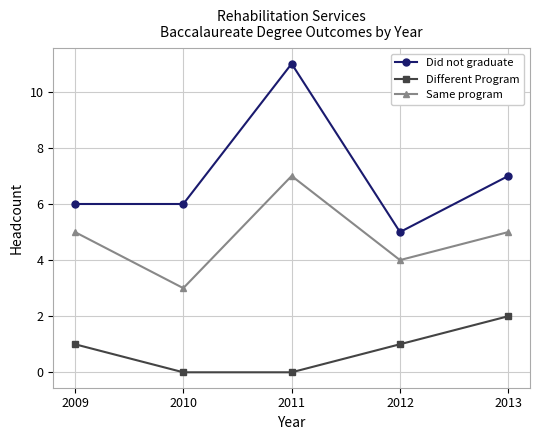

Reading left to right, transcribe all the data shown in this chart.

Did not graduate: 2009=6	2010=6	2011=11	2012=5	2013=7
Different Program: 2009=1	2010=0	2011=0	2012=1	2013=2
Same program: 2009=5	2010=3	2011=7	2012=4	2013=5